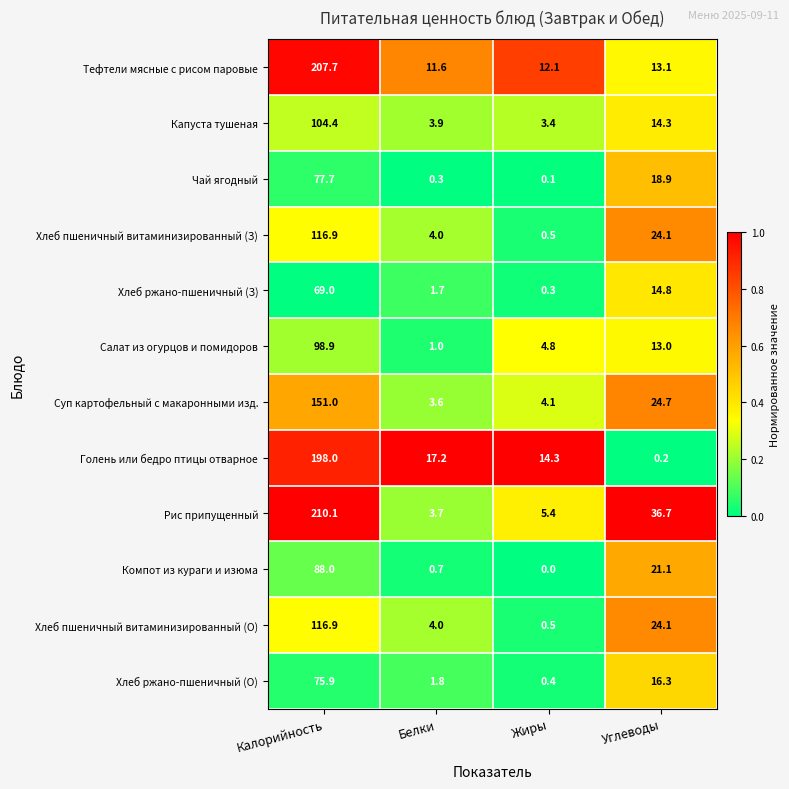

Which series has the largest range (max minus min)?

Рис припущенный